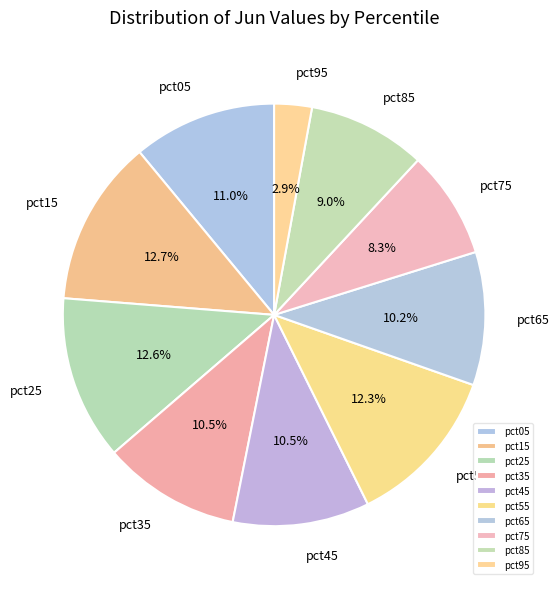

True or false: pct05 accounts for 1% of the total.

False